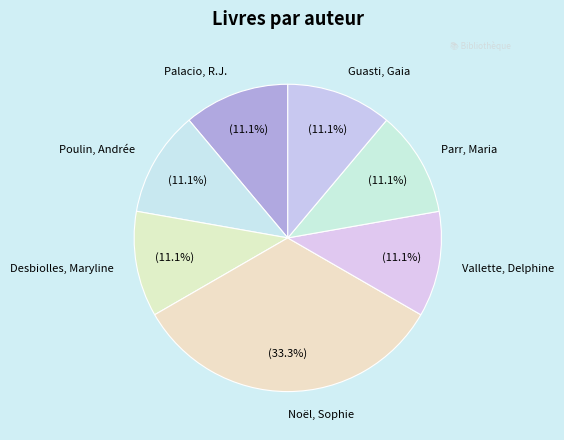

Is there a majority slice in this chart?

No